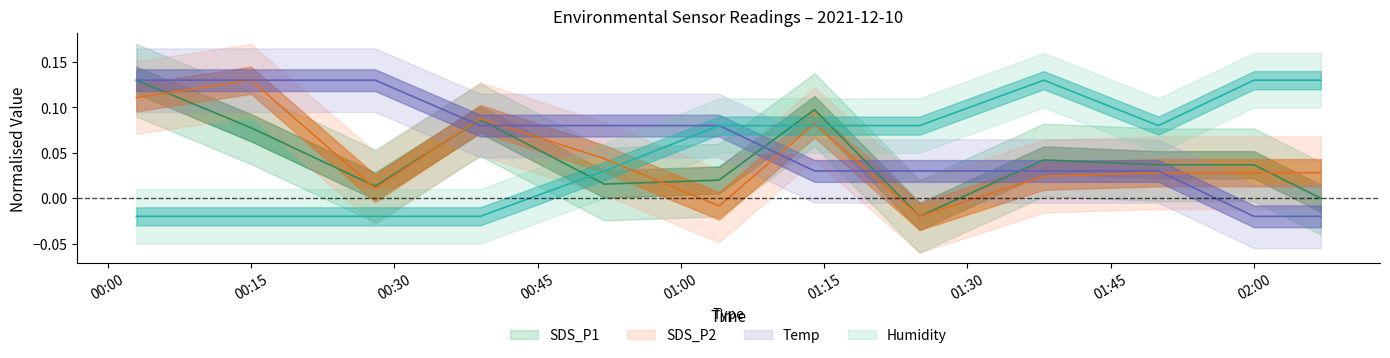

What is the difference between the second highest and minimum values in the Humidity series?

0.1